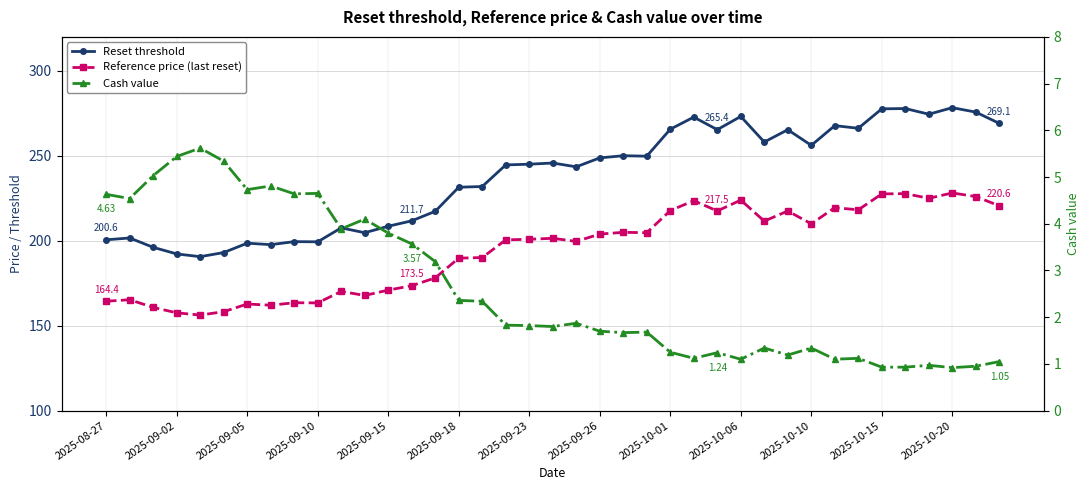

Reading right to left, list all the values displayed in this chart.

Reset threshold: 269.1	275.7	278.3	274.5	277.8	277.6	266.2	267.8	256.1	265.4	258.1	273.2	265.4	272.8	265.6	249.8	250.0	248.8	243.5	245.8	245.1	244.6	231.9	231.5	217.3	211.7	208.5	204.7	207.6	199.4	199.5	197.7	198.6	193.1	190.6	192.2	196.1	201.6	200.6
Reference price (last reset): 220.6	226.0	228.1	225.0	227.7	227.6	218.2	219.5	209.9	217.5	211.6	223.9	217.5	223.6	217.7	204.7	204.9	203.9	199.6	201.4	200.9	200.5	190.1	189.8	178.1	173.5	170.9	167.8	170.2	163.4	163.5	162.1	162.8	158.2	156.2	157.6	160.8	165.3	164.4
Cash value: 1.1	0.9	0.9	1.0	0.9	0.9	1.1	1.1	1.3	1.2	1.3	1.1	1.2	1.1	1.2	1.7	1.7	1.7	1.9	1.8	1.8	1.8	2.3	2.4	3.2	3.6	3.8	4.1	3.9	4.7	4.6	4.8	4.7	5.3	5.6	5.4	5.0	4.5	4.6